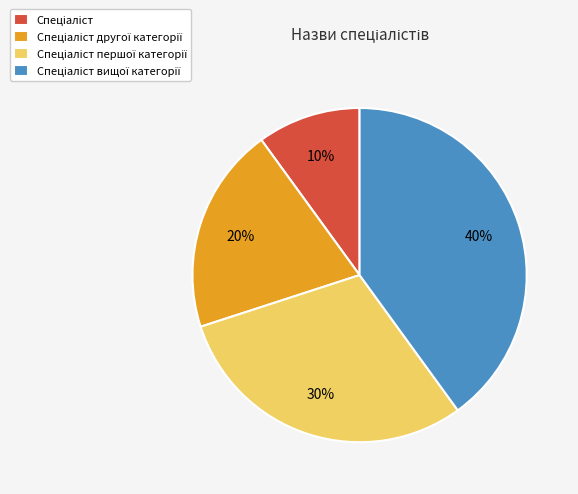

To the nearest percent, what is the difference between the largest and smallest slice percentages?

30%